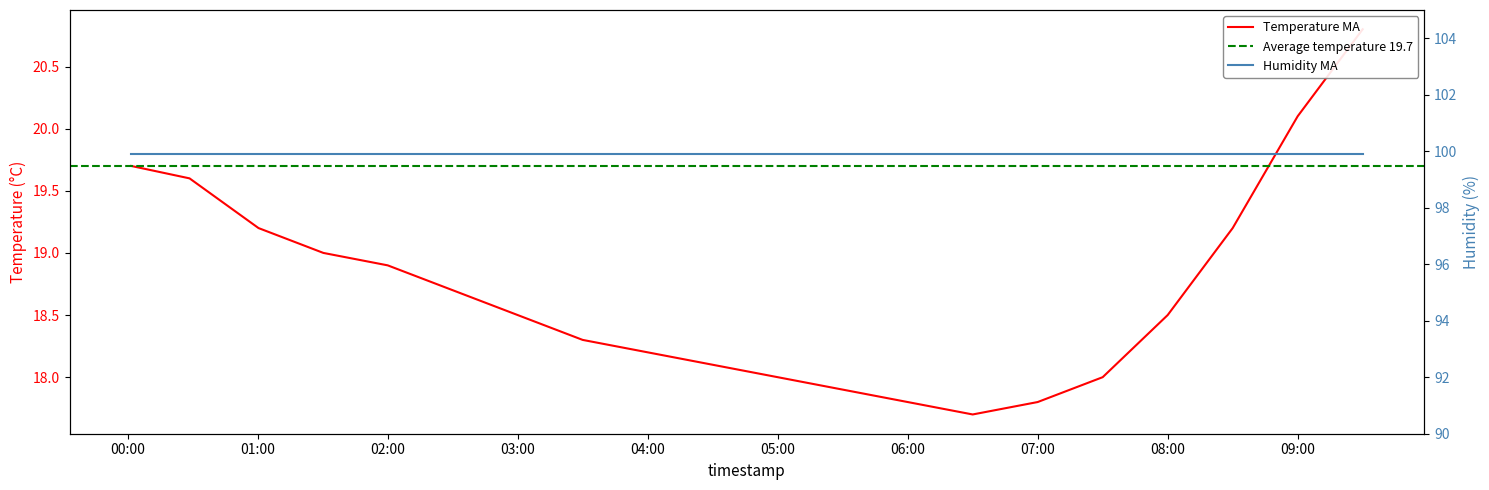

How many interior local valleys (lower than both neighbors) does the data have?

1